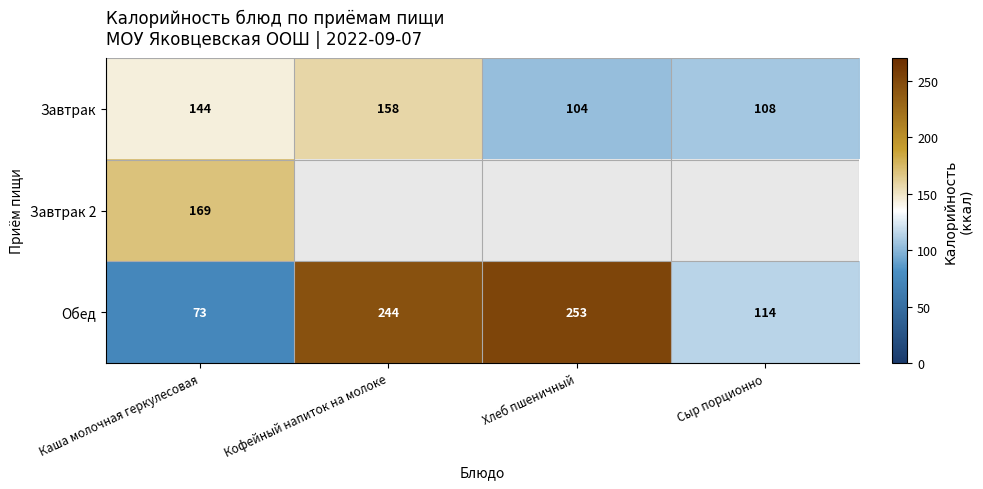

Is it true that Обед equals 184.2 at Сыр порционно?

False